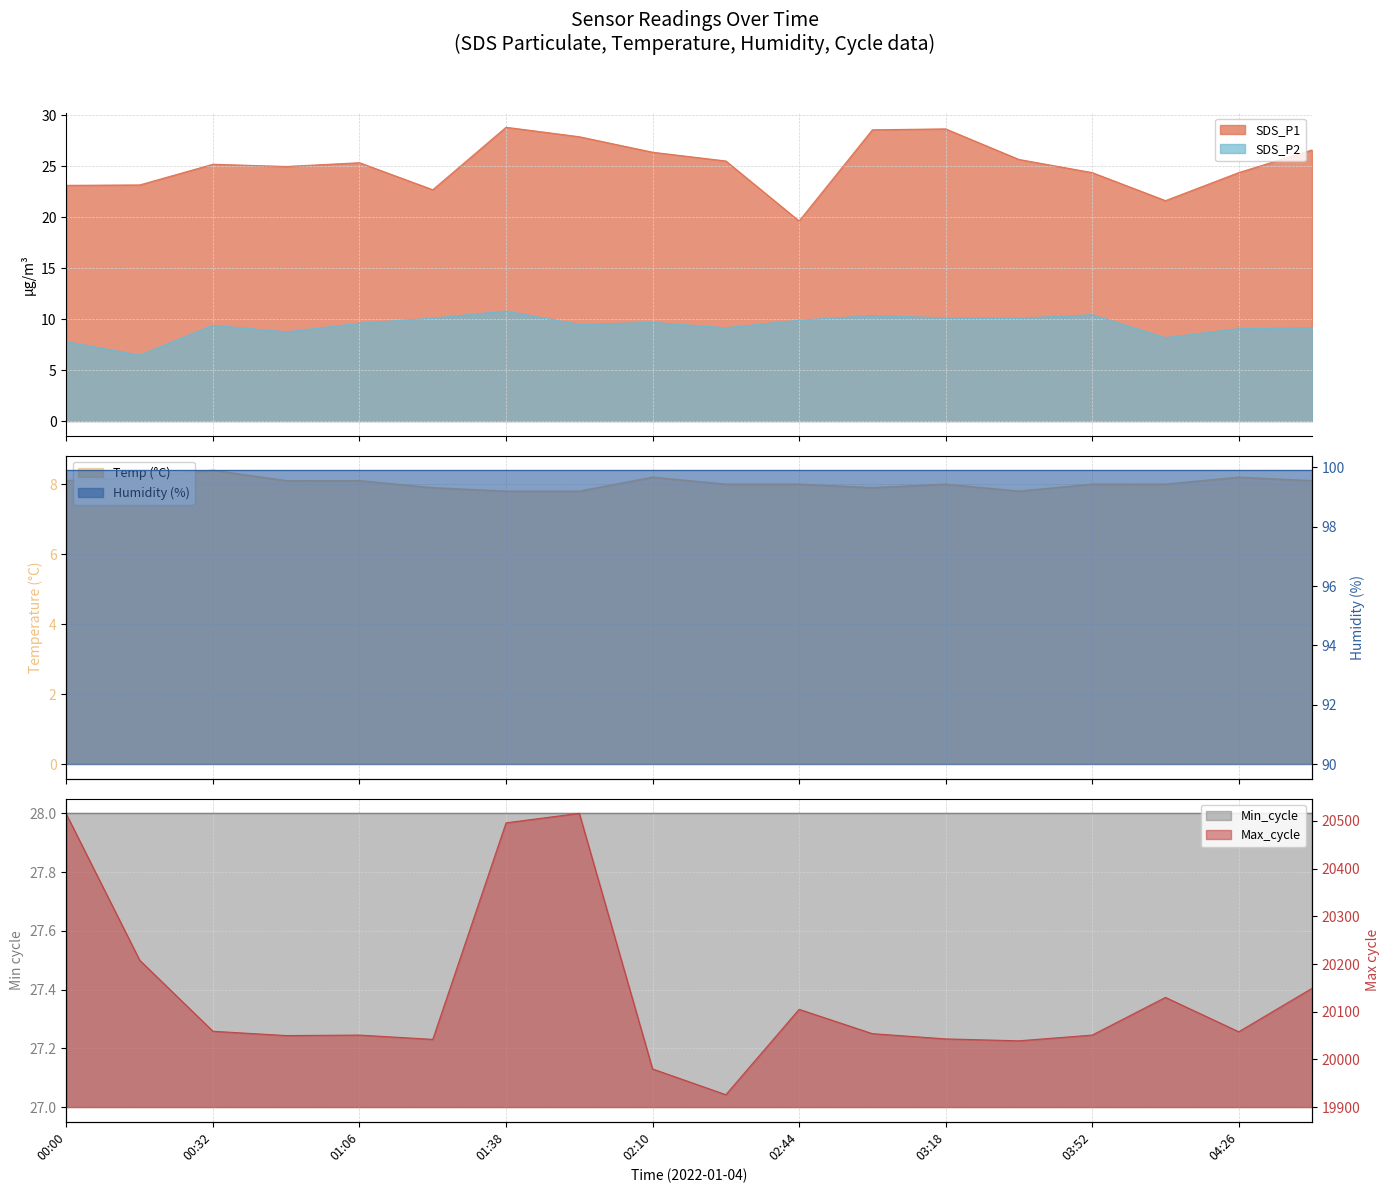

At which category does SDS_P2 reach its first local valley?

00:15